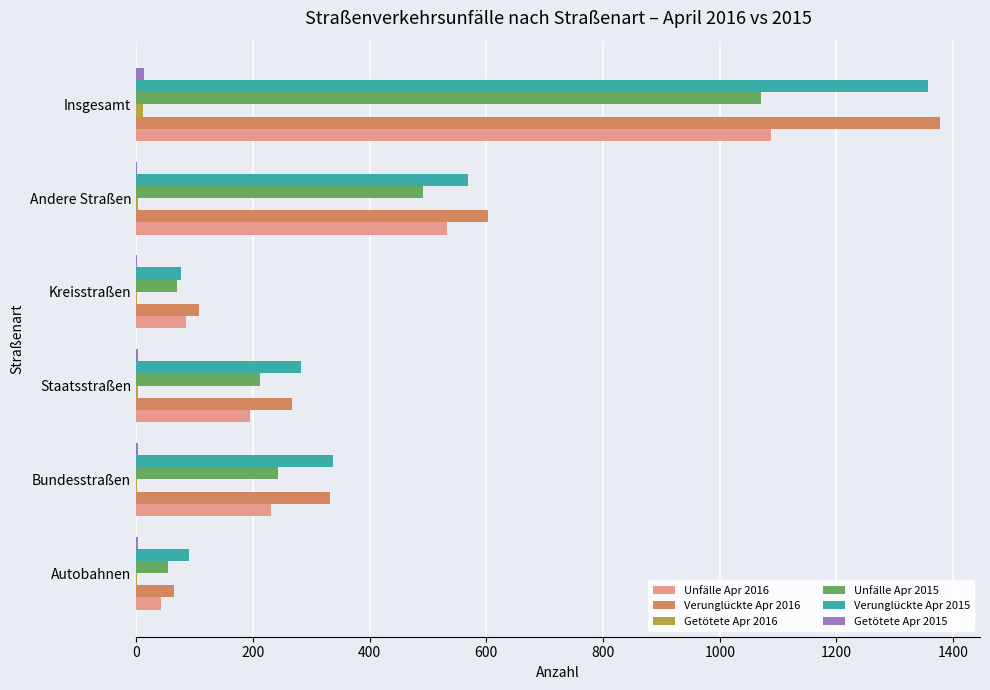

At which category is the sum across all series the highest?

Insgesamt